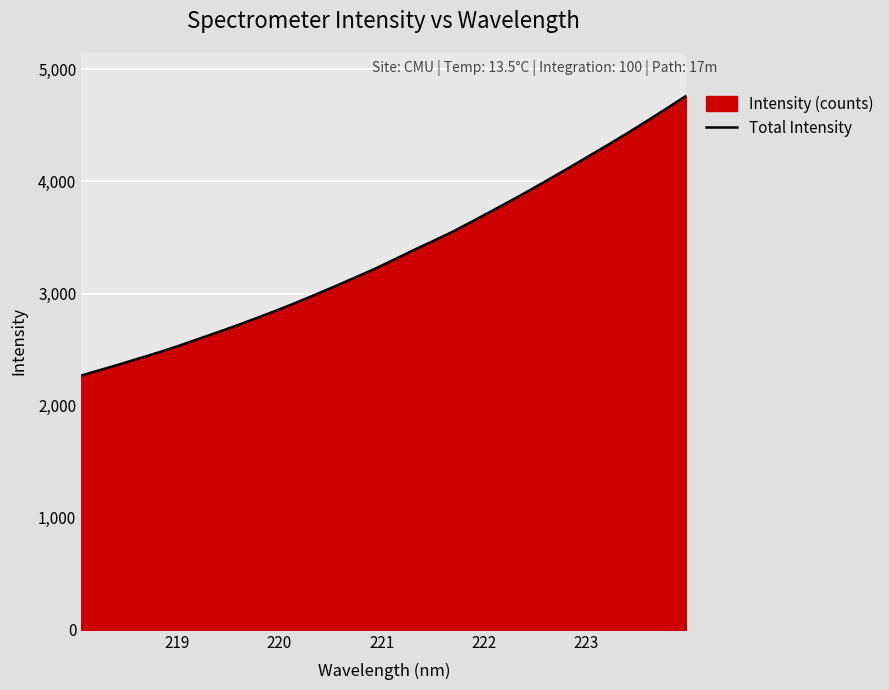

What is the difference between the maximum and minimum values?

2496.4